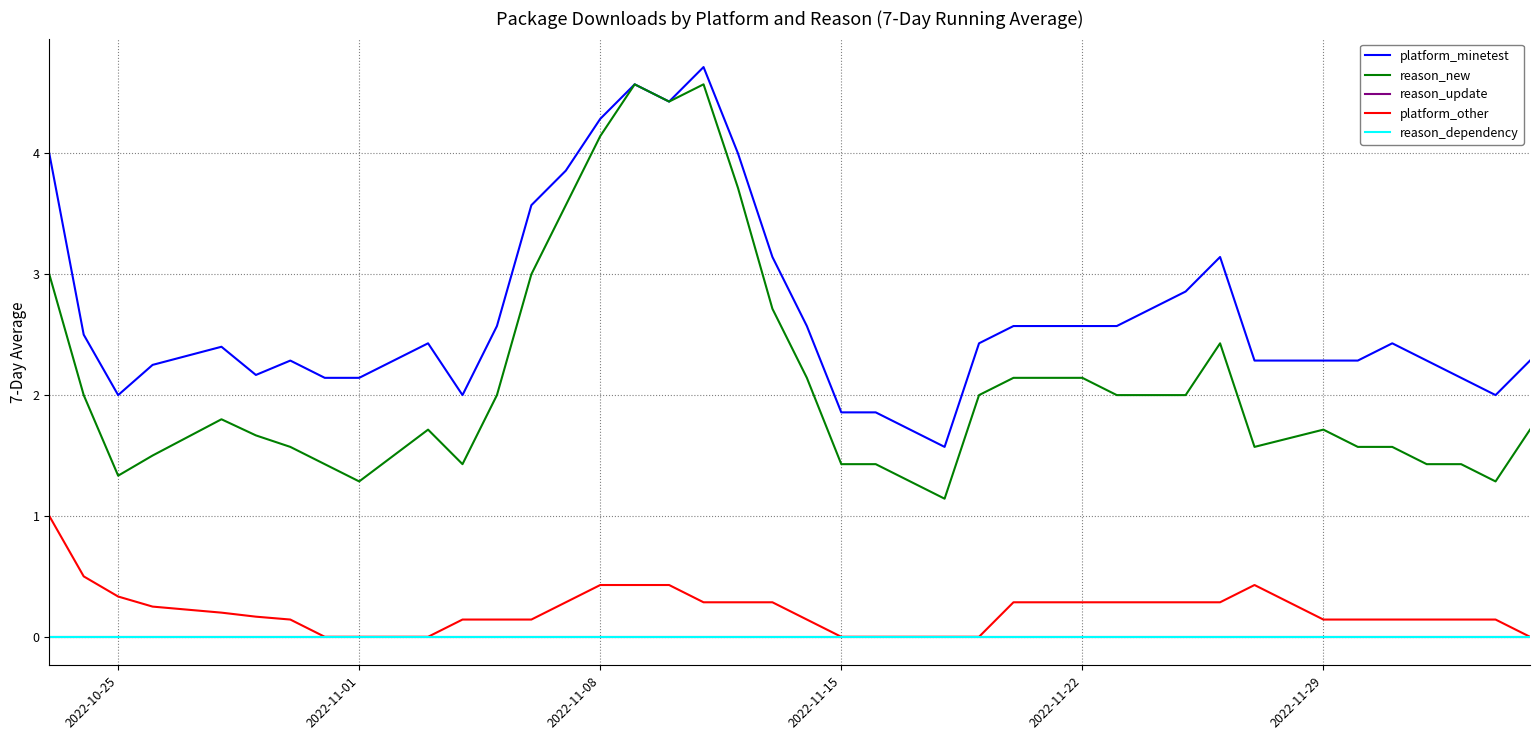

What is the value of the platform_other point at the 20th from the left?

0.3